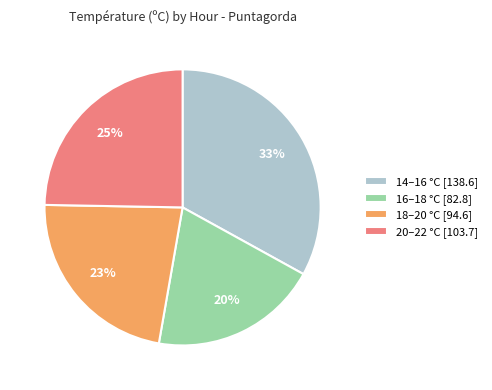

Do 14–16 °C [138.6] and 16–18 °C [82.8] together represent more than half of the pie?

Yes